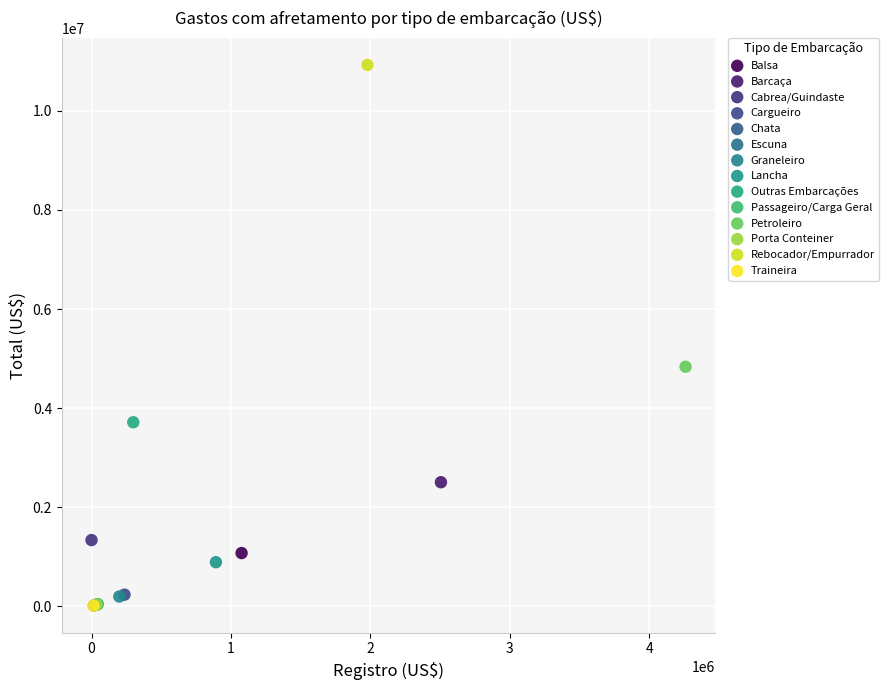

What are all the series names shown in the legend?

Balsa, Barcaça, Cabrea/Guindaste, Cargueiro, Chata, Escuna, Graneleiro, Lancha, Outras Embarcações, Passageiro/Carga Geral, Petroleiro, Porta Conteiner, Rebocador/Empurrador, Traineira